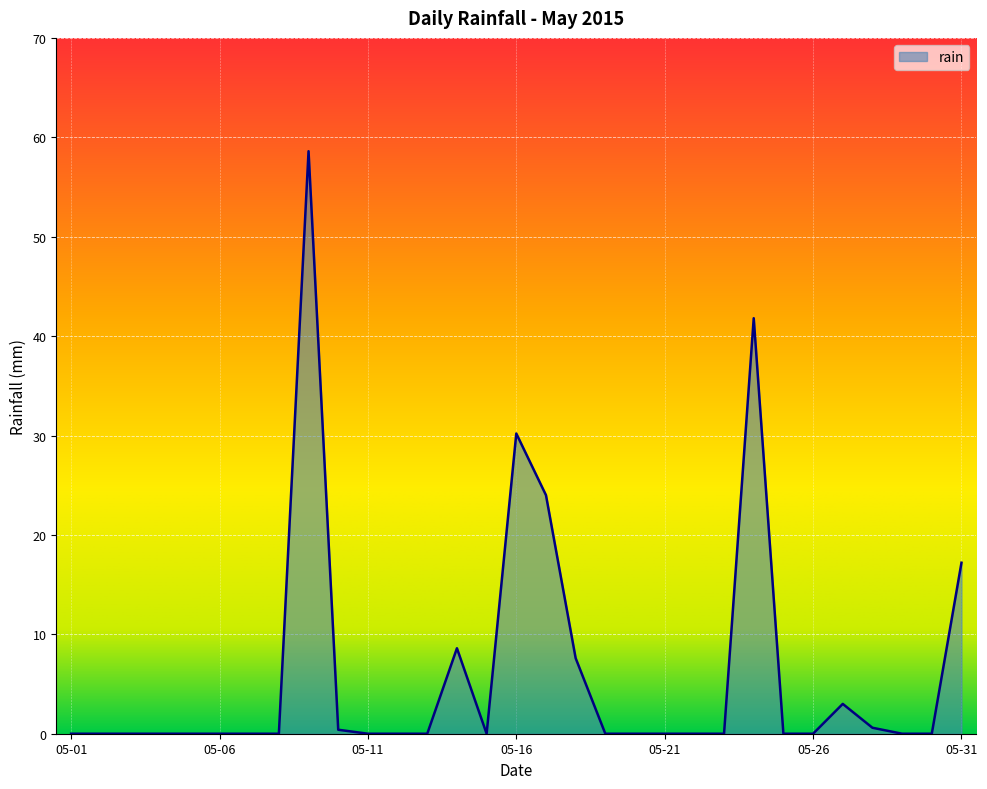

What is the greatest value displayed?

58.6